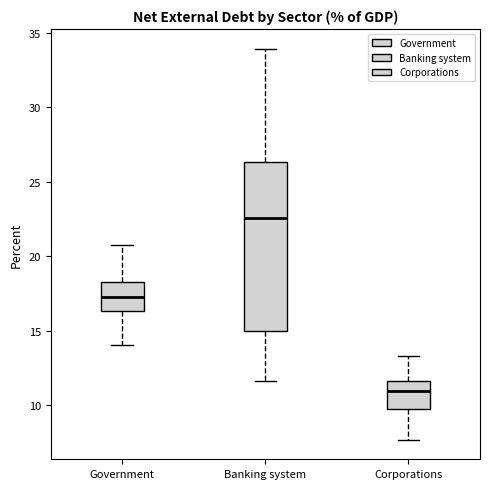

Where does the upper whisker of the box for Corporations end on the y-axis? The values are not printed on the chart, so give them approximately, as read against the axis.

13.5